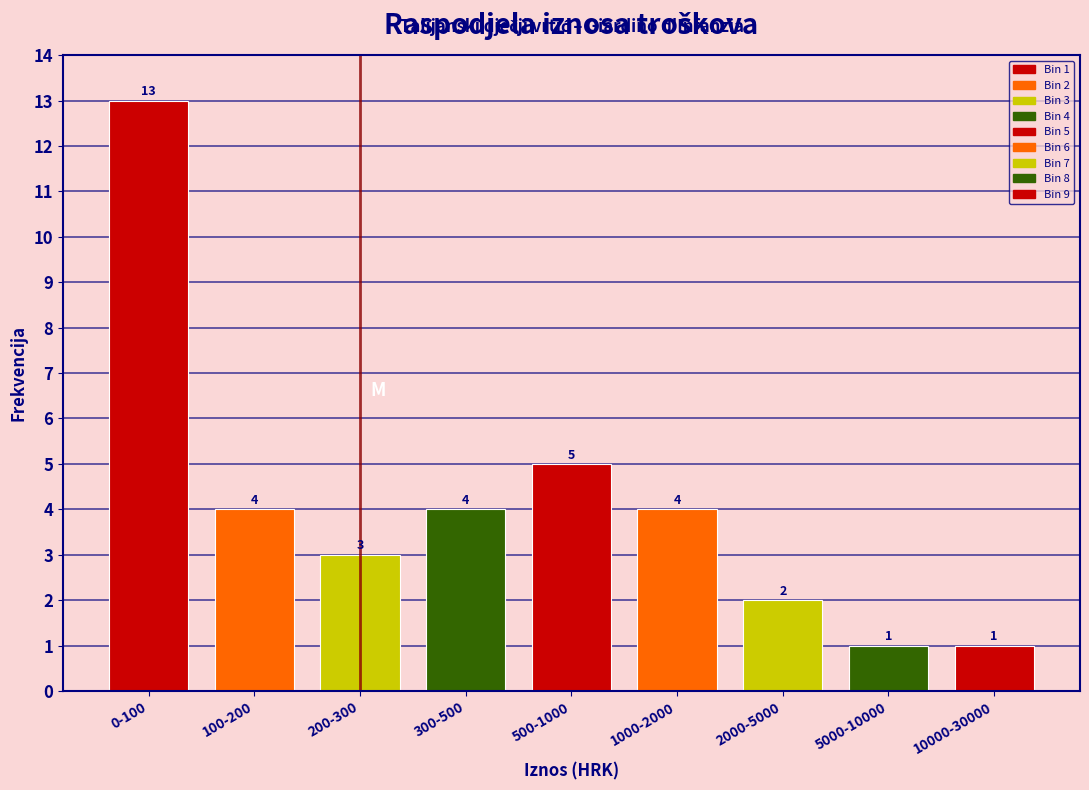

Reading left to right, transcribe all the data shown in this chart.

13	4	3	4	5	4	2	1	1